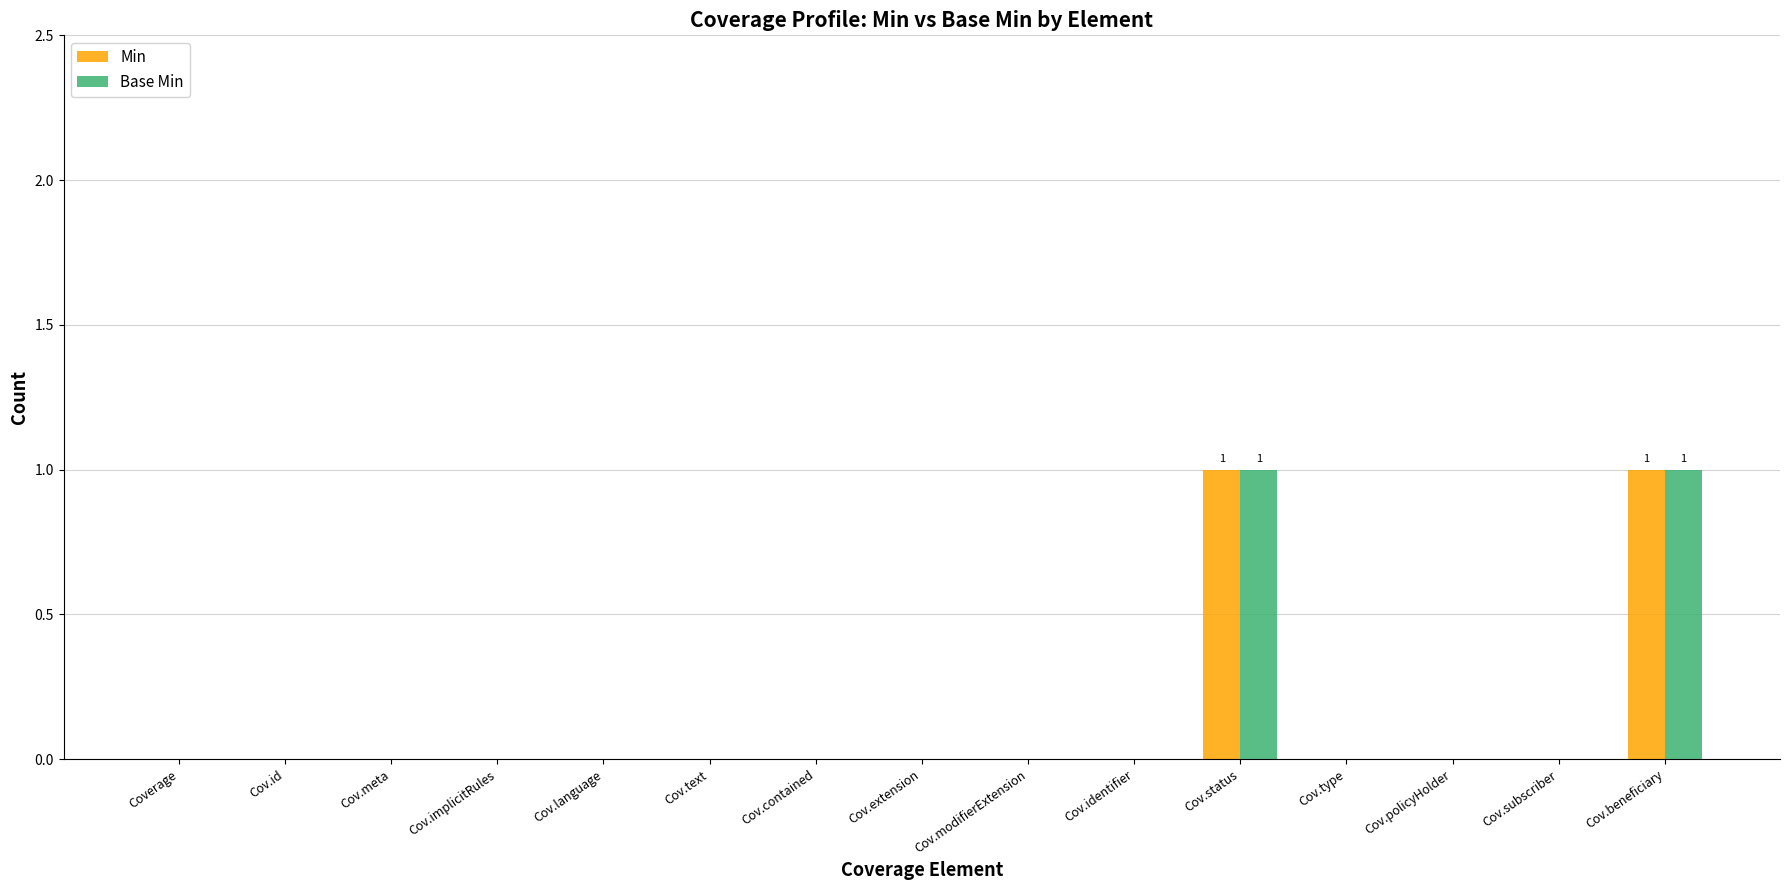

Is the value of Base Min at Cov.status greater than the value of Min at Cov.implicitRules?

Yes